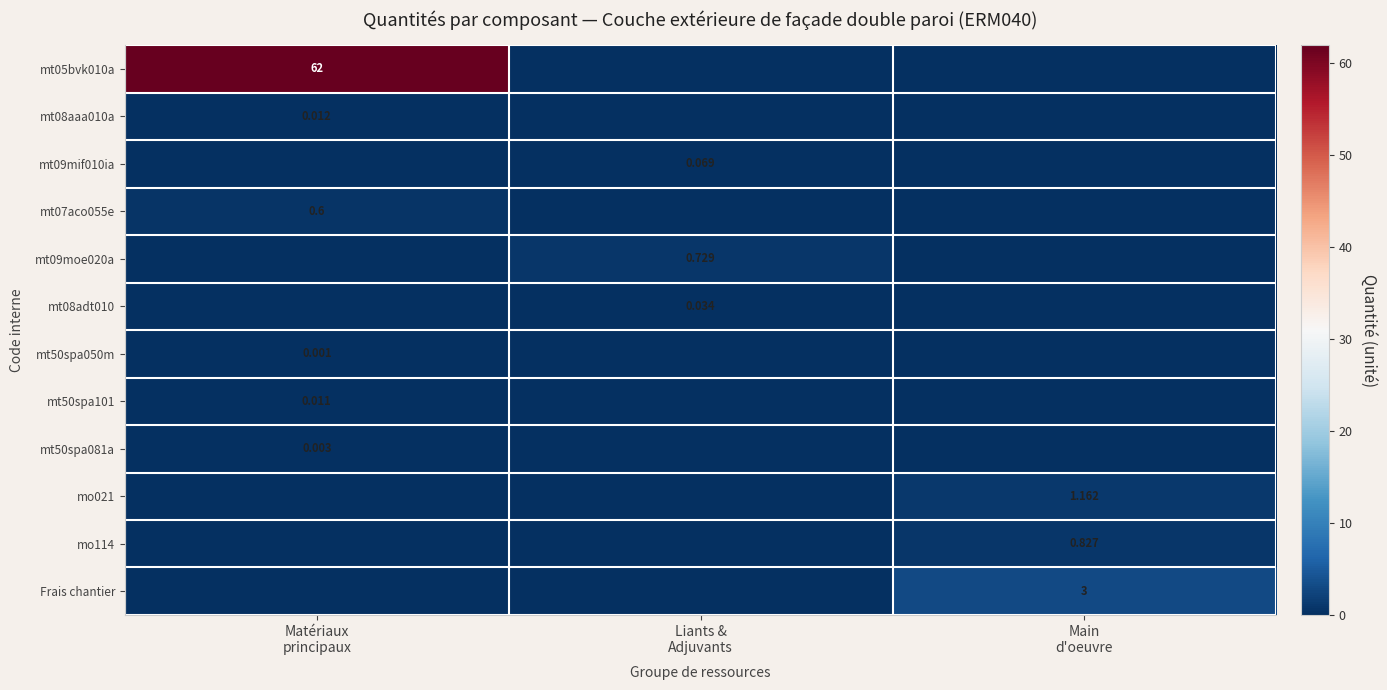

Which label corresponds to the smallest value in the chart?

Liants &
Adjuvants